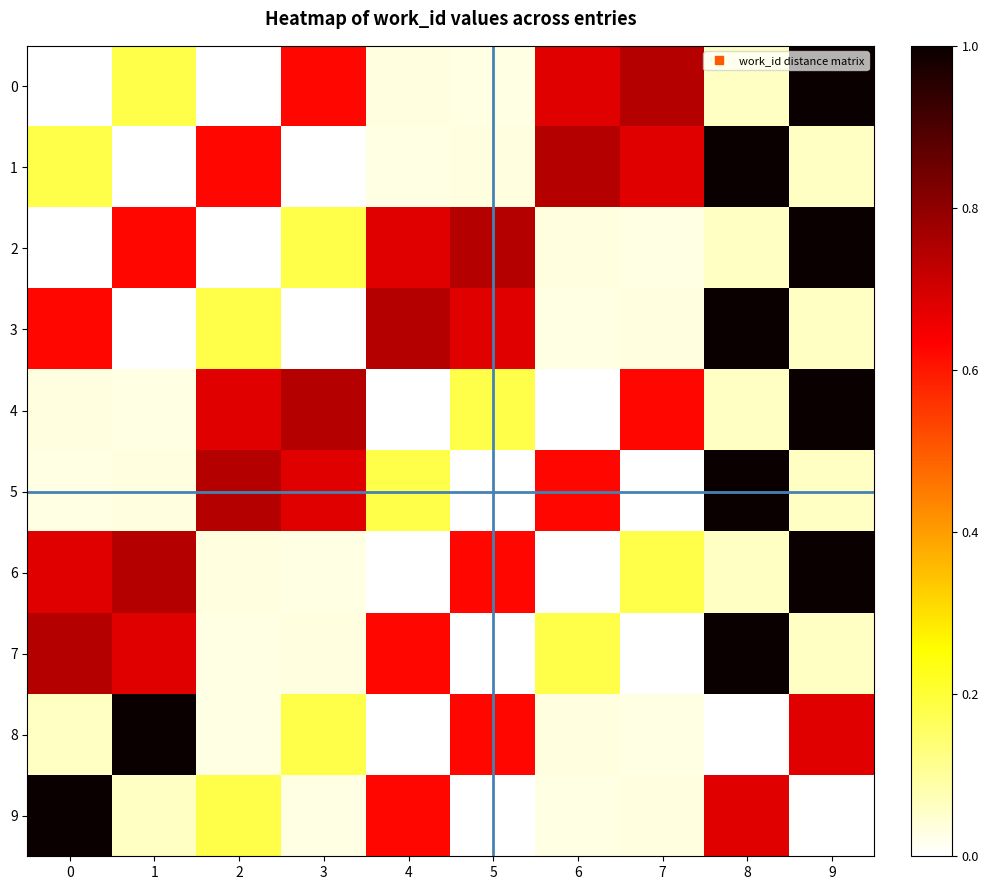

Rank the series by their maximum value, from lowest to highest.

0, 1, 2, 3, 4, 5, 6, 7, 8, 9